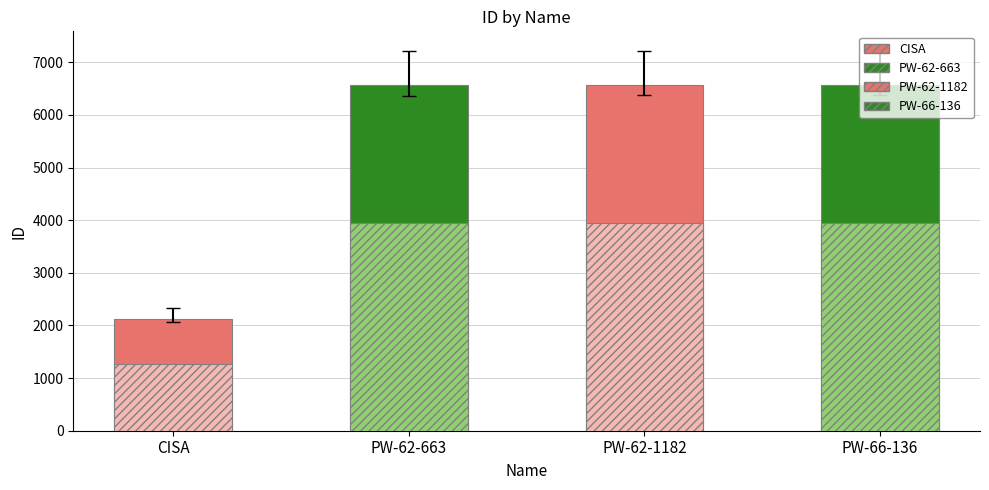

How many distinct data groups are displayed?

8